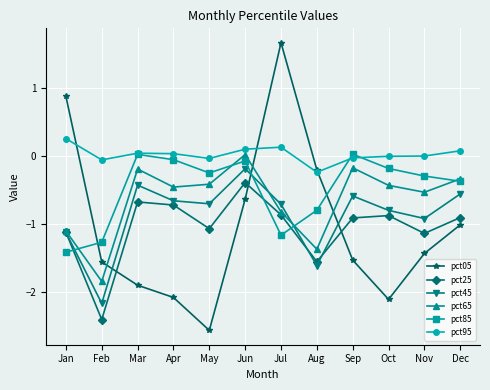

In pct65, how many points are higher than both neighbors (excluding endpoints)?

3